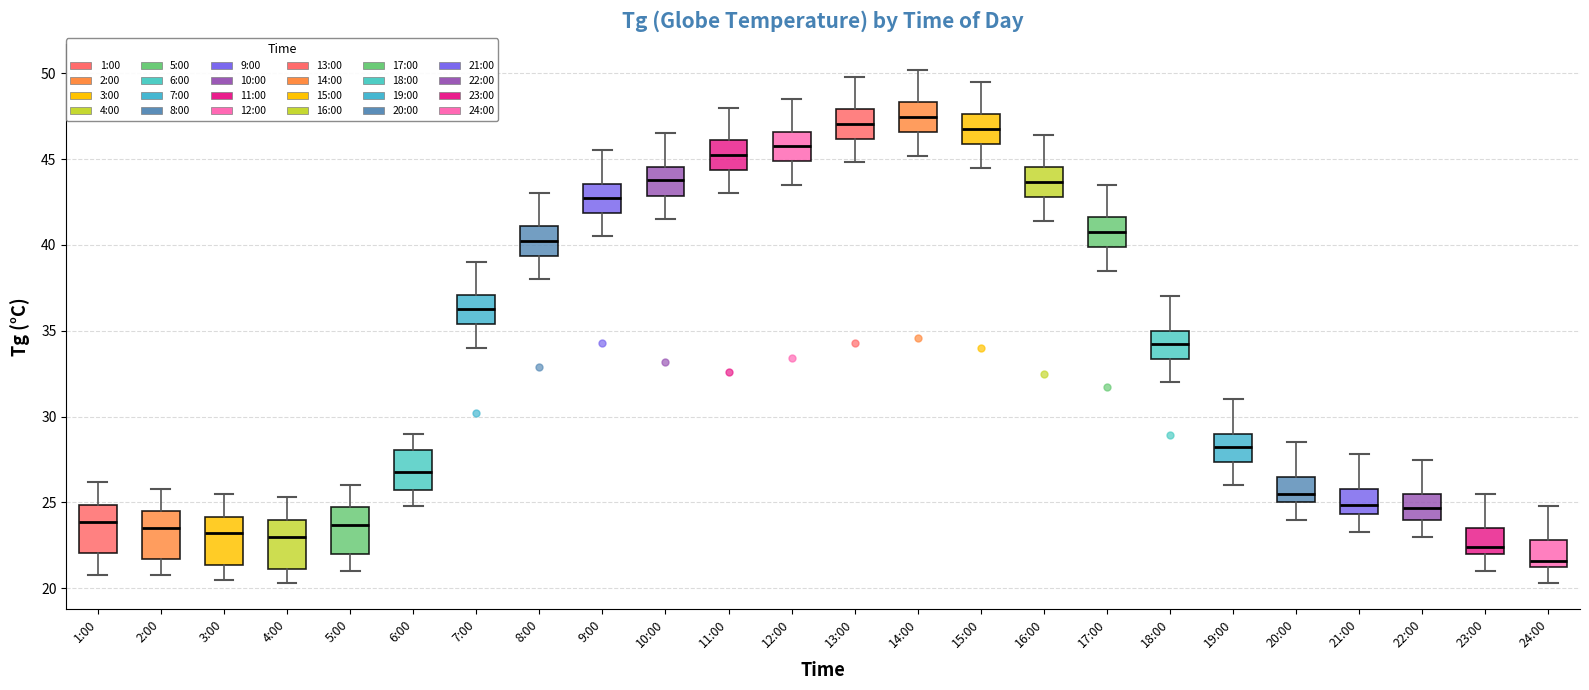

Reading left to right, read every box against the y-axis: the position of its median line, the range the box covers, and the ends of its whiskers. The values are not printed on the chart, so give them approximately, as read against the axis.

1:00: median 24.0, box 22.0 to 25.0, whiskers 21.0 to 26.0
2:00: median 23.5, box 21.5 to 24.5, whiskers 21.0 to 26.0
3:00: median 23.0, box 21.5 to 24.0, whiskers 20.5 to 25.5
4:00: median 23.0, box 21.0 to 24.0, whiskers 20.5 to 25.5
5:00: median 23.5, box 22.0 to 24.5, whiskers 21.0 to 26.0
6:00: median 27.0, box 26.0 to 28.0, whiskers 25.0 to 29.0
7:00: median 36.5, box 35.5 to 37.0, whiskers 34.0 to 39.0
8:00: median 40.5, box 39.5 to 41.0, whiskers 38.0 to 43.0
9:00: median 43.0, box 42.0 to 43.5, whiskers 40.5 to 45.5
10:00: median 44.0, box 43.0 to 44.5, whiskers 41.5 to 46.5
11:00: median 45.5, box 44.5 to 46.0, whiskers 43.0 to 48.0
12:00: median 46.0, box 45.0 to 46.5, whiskers 43.5 to 48.5
13:00: median 47.0, box 46.0 to 48.0, whiskers 45.0 to 50.0
14:00: median 47.5, box 46.5 to 48.5, whiskers 45.0 to 50.0
15:00: median 47.0, box 46.0 to 47.5, whiskers 44.5 to 49.5
16:00: median 43.5, box 43.0 to 44.5, whiskers 41.5 to 46.5
17:00: median 41.0, box 40.0 to 41.5, whiskers 38.5 to 43.5
18:00: median 34.5, box 33.5 to 35.0, whiskers 32.0 to 37.0
19:00: median 28.5, box 27.5 to 29.0, whiskers 26.0 to 31.0
20:00: median 25.5, box 25.0 to 26.5, whiskers 24.0 to 28.5
21:00: median 25.0, box 24.5 to 26.0, whiskers 23.5 to 28.0
22:00: median 24.5, box 24.0 to 25.5, whiskers 23.0 to 27.5
23:00: median 22.5, box 22.0 to 23.5, whiskers 21.0 to 25.5
24:00: median 21.5, box 21.0 to 23.0, whiskers 20.5 to 25.0